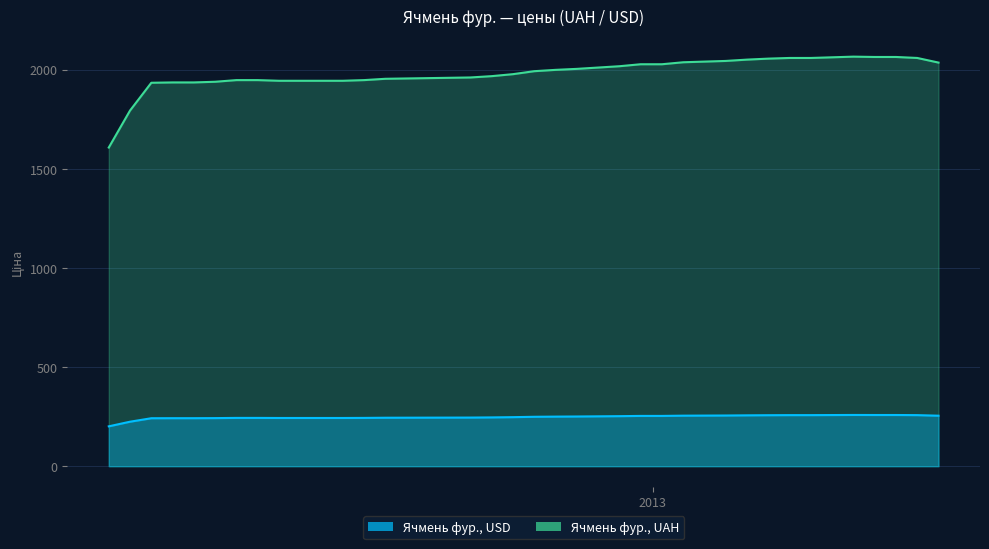

Which category has the lowest value in the Ячмень фур., USD series?

2012-07-06